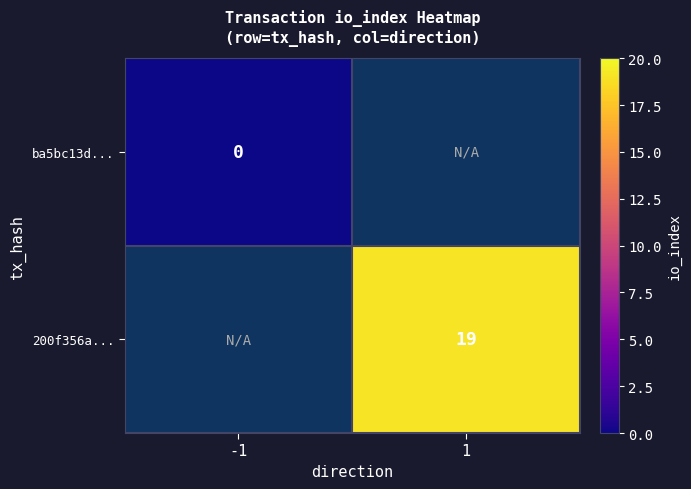

The value of 200f356a... at 1 is 29. True or false?

False